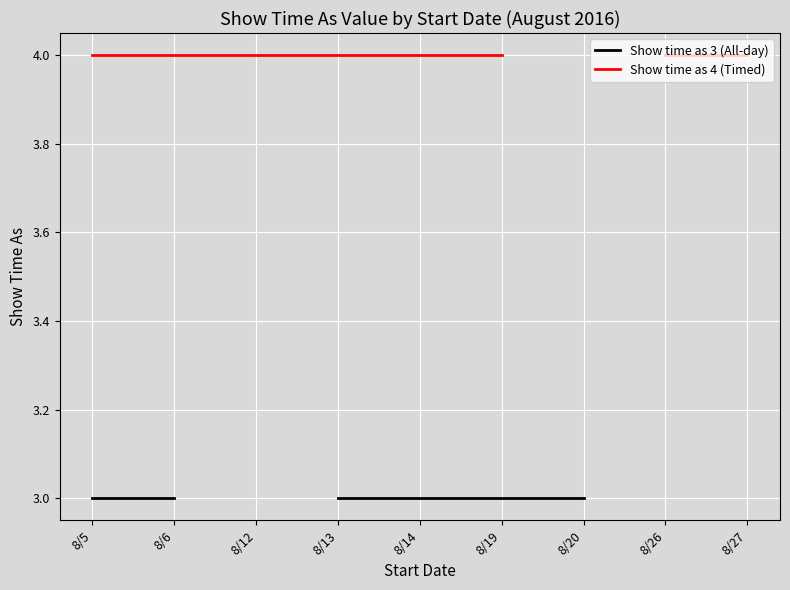

Which label corresponds to the smallest value in the chart?

8/5